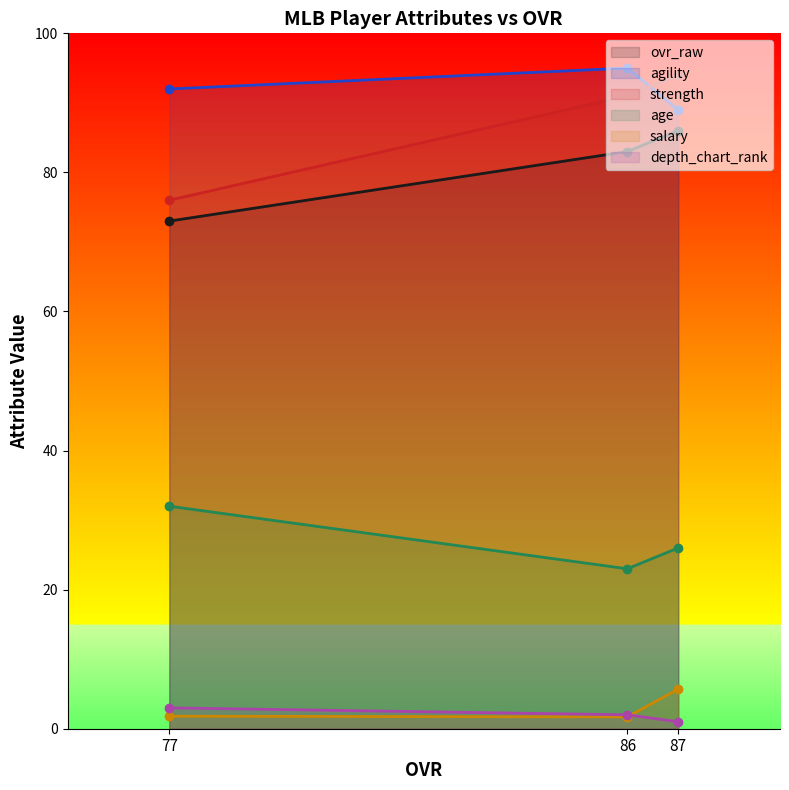

Between 77 and 87, which is larger?

87